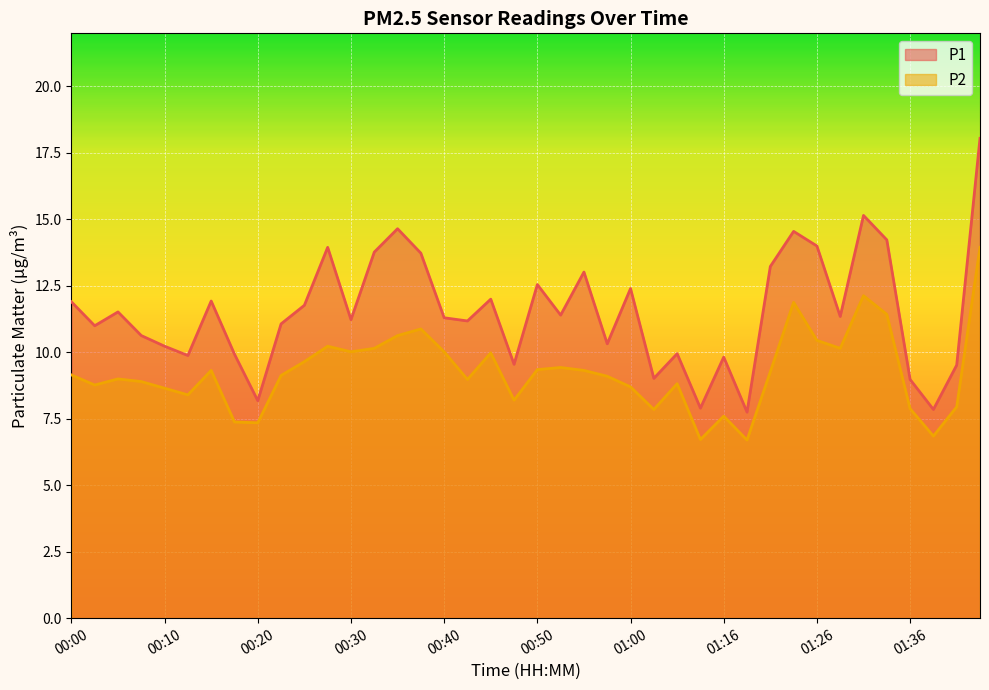

What is the sum of the P2 values at 00:20 and 00:50?

16.7